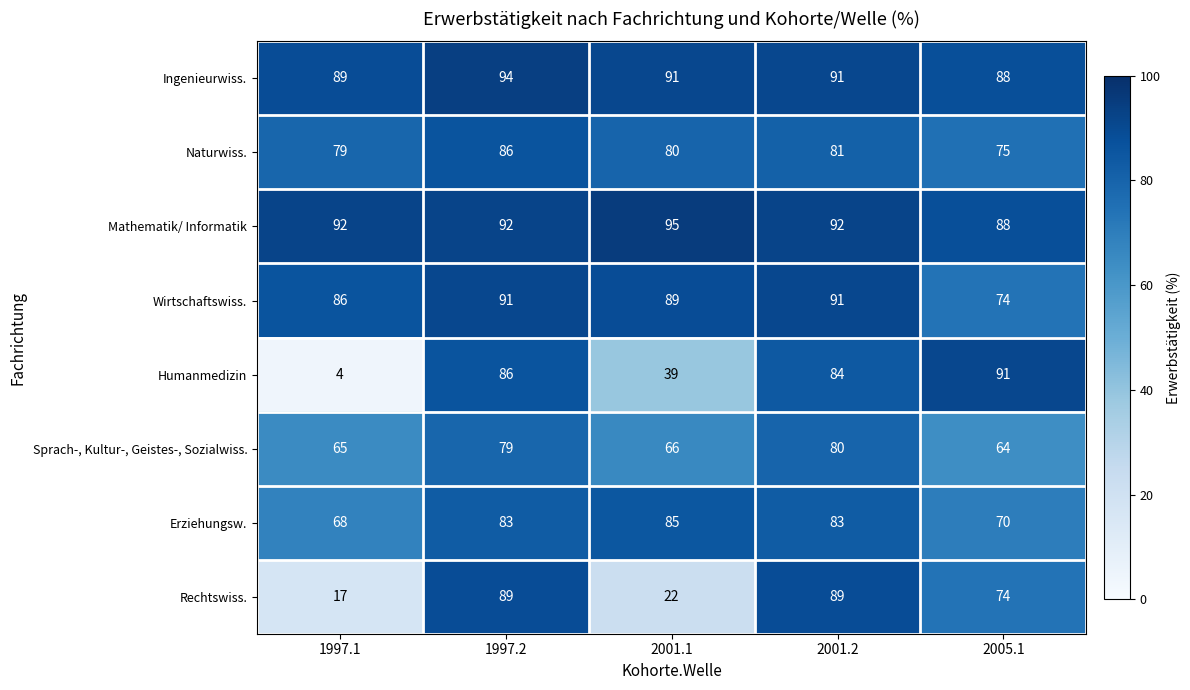

Which series has the largest range (max minus min)?

Humanmedizin